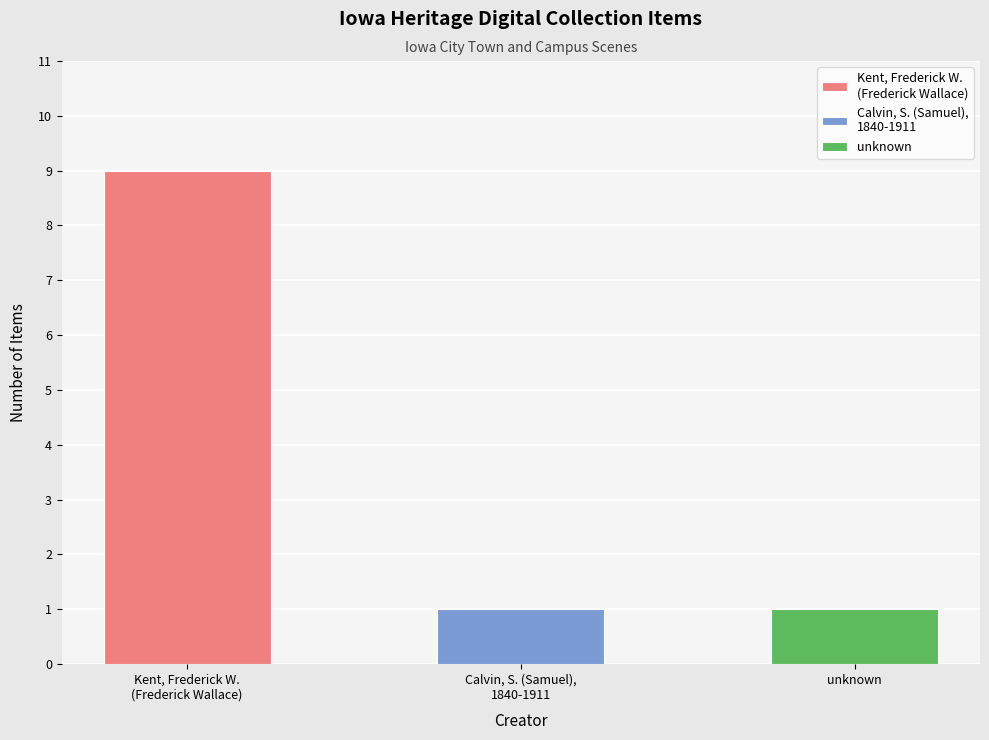

What is the minimum value shown in the chart?

1